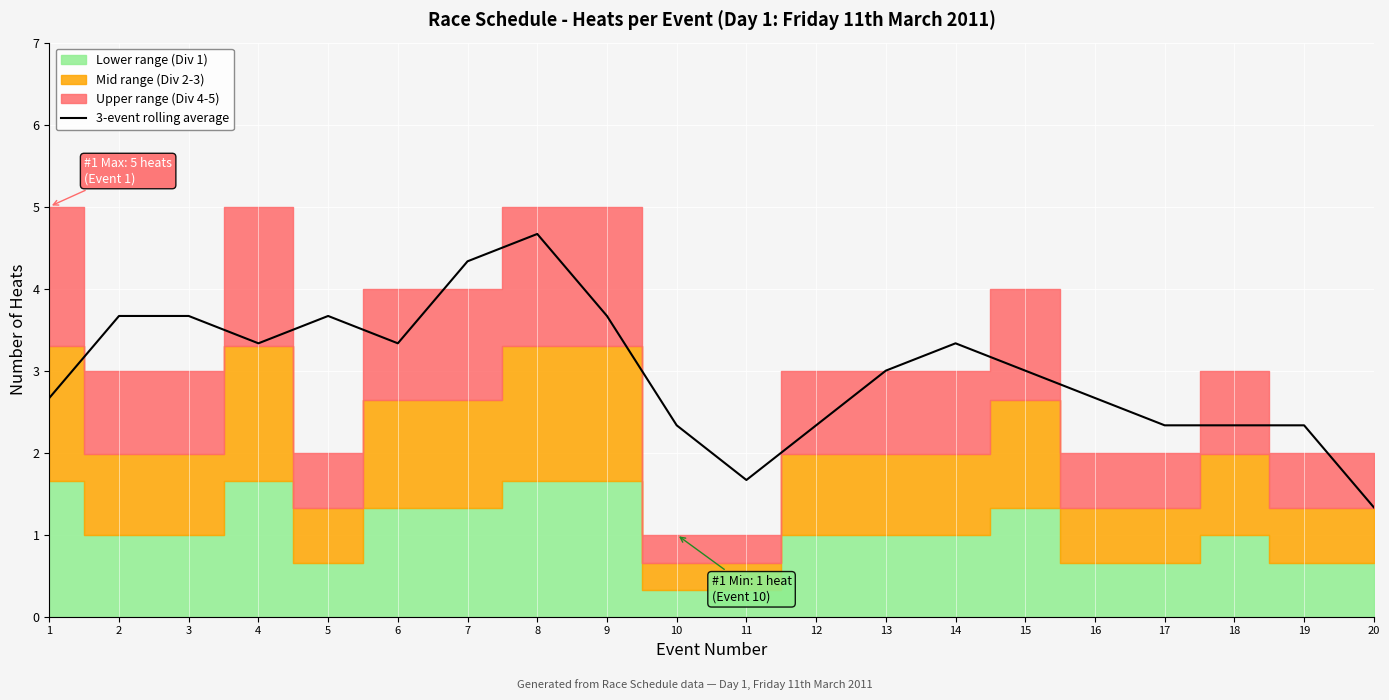

What is the difference between the values at 14 and 1?

0.7